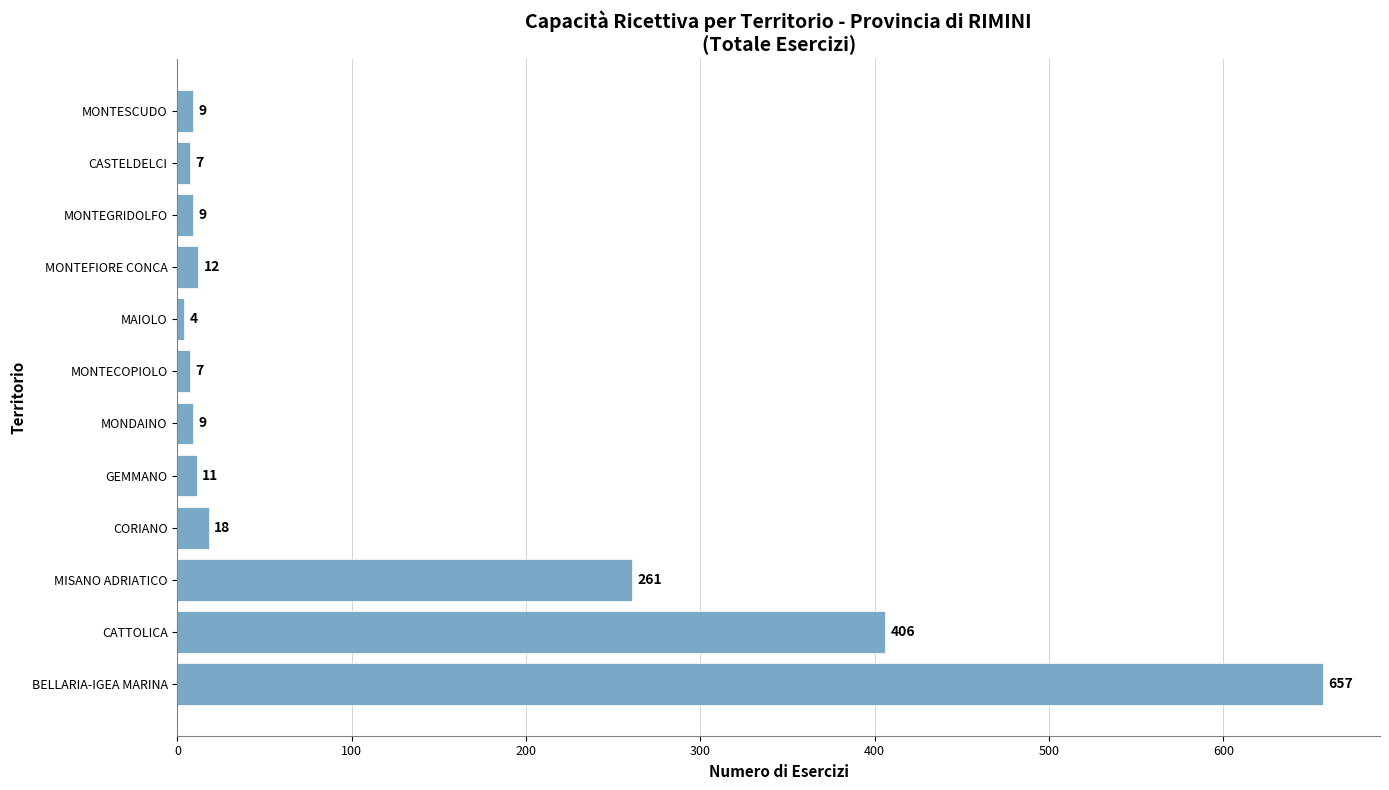

How many bars are there in total?

12